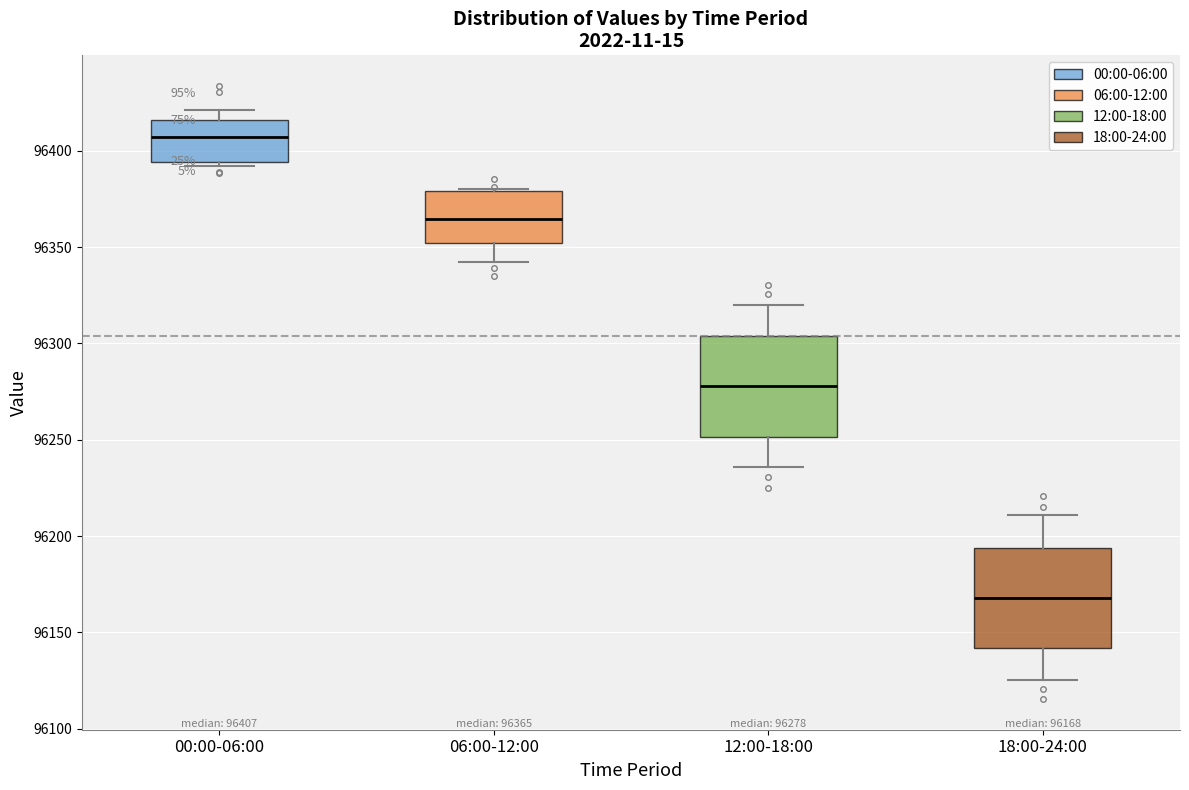

Which box has the lowest median line?

18:00-24:00